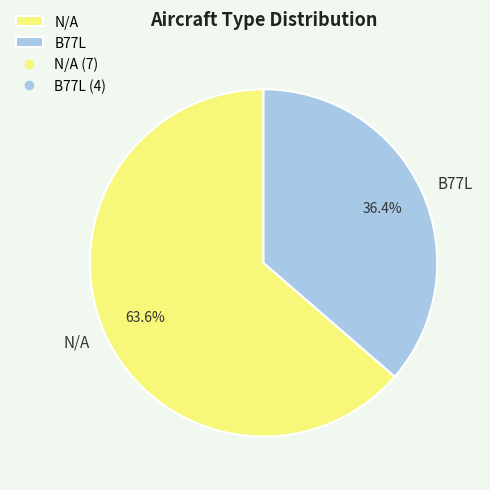

To the nearest percent, what percentage of the pie is B77L?

36%